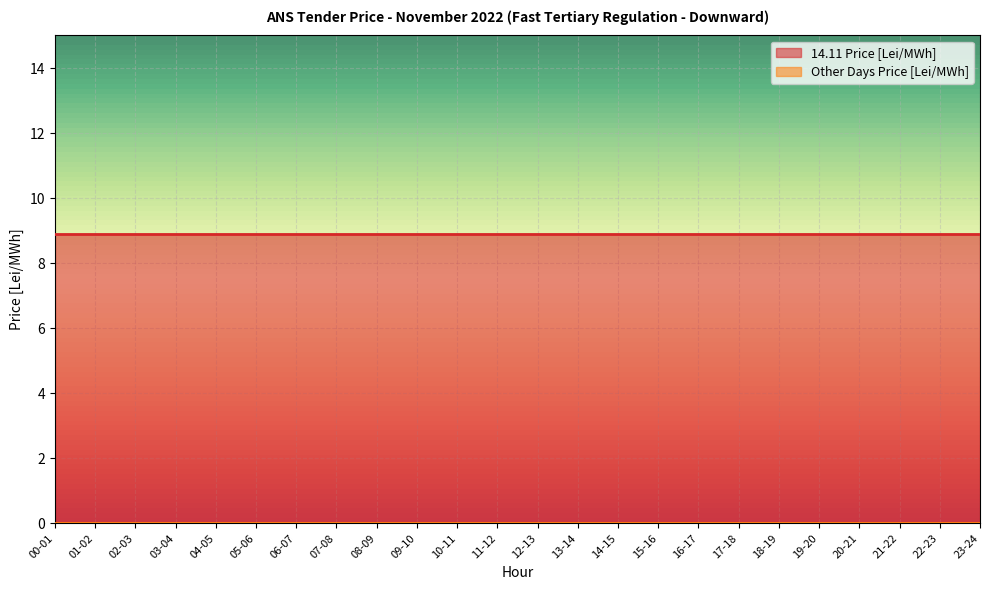

Which series has the largest range (max minus min)?

14.11 Price [Lei/MWh]